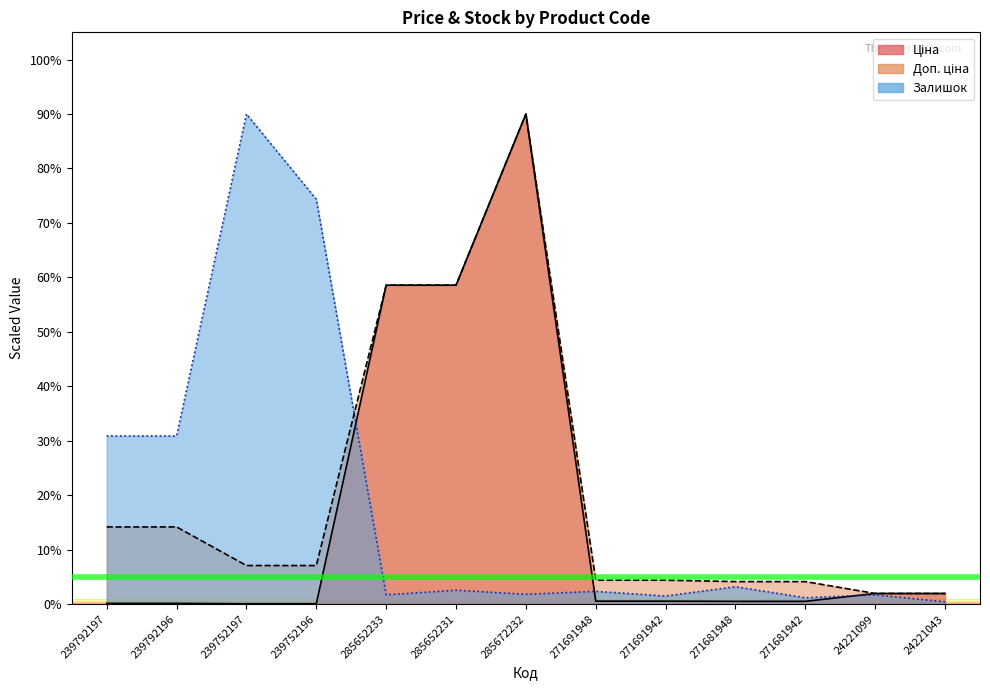

True or false: Ціна and Доп. ціна intersect in this chart.

False